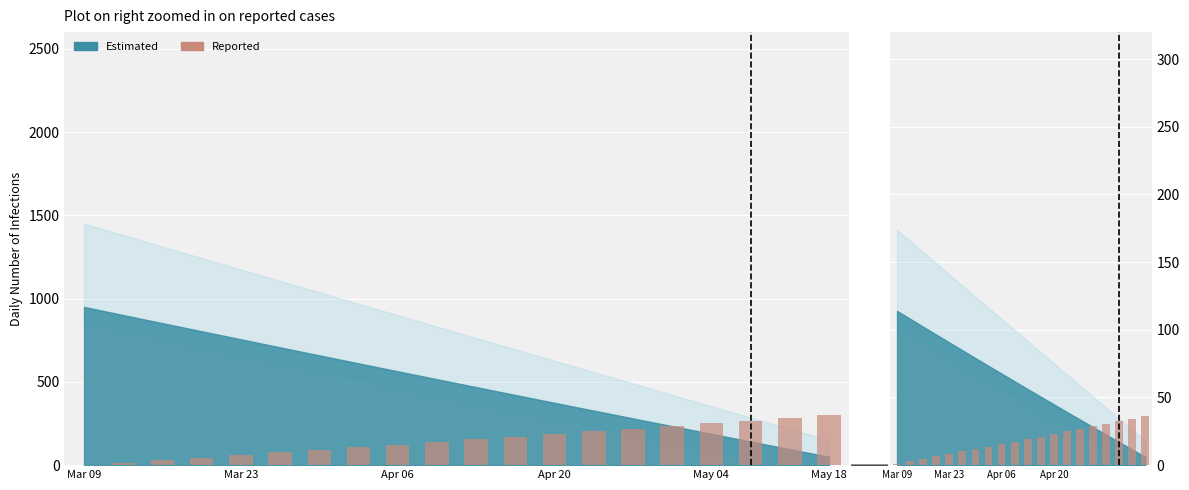

What is the minimum value shown in the chart?

1.0